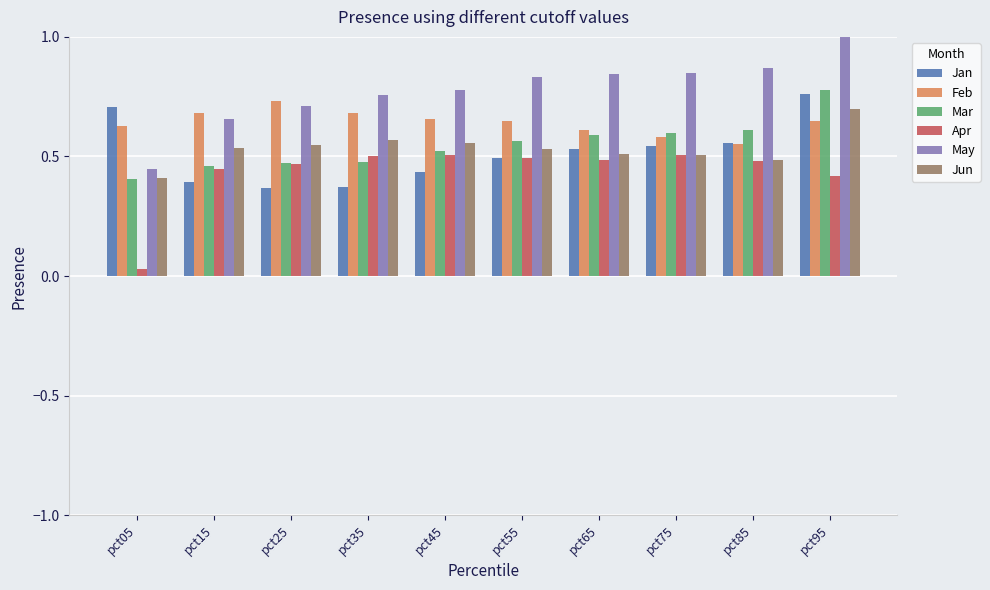

Which label corresponds to the smallest value in the chart?

pct05